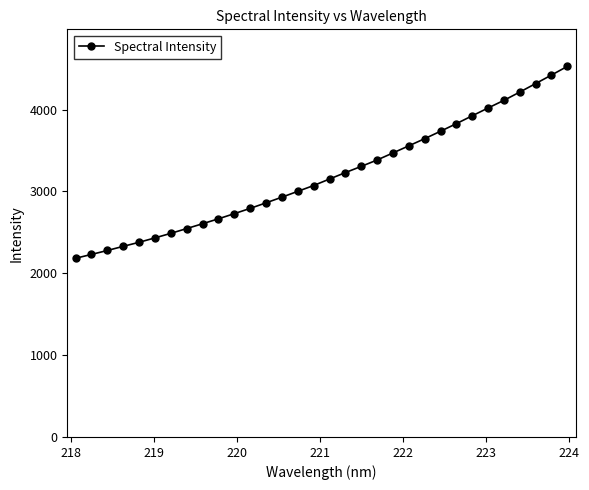

What is the smallest value displayed?

2183.4